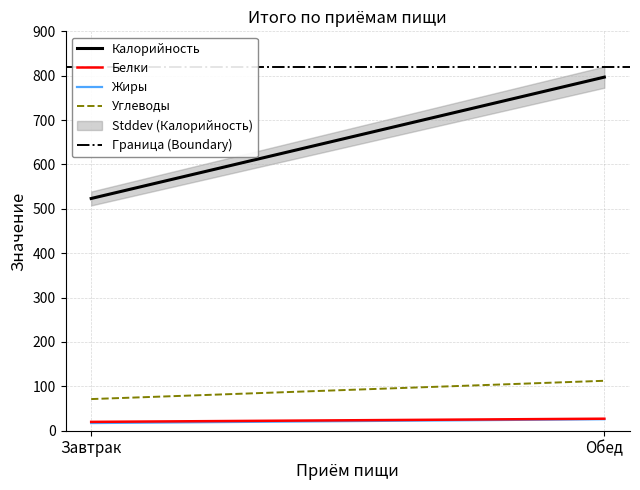

True or false: Углеводы has a value of 186.0 at Обед.

False